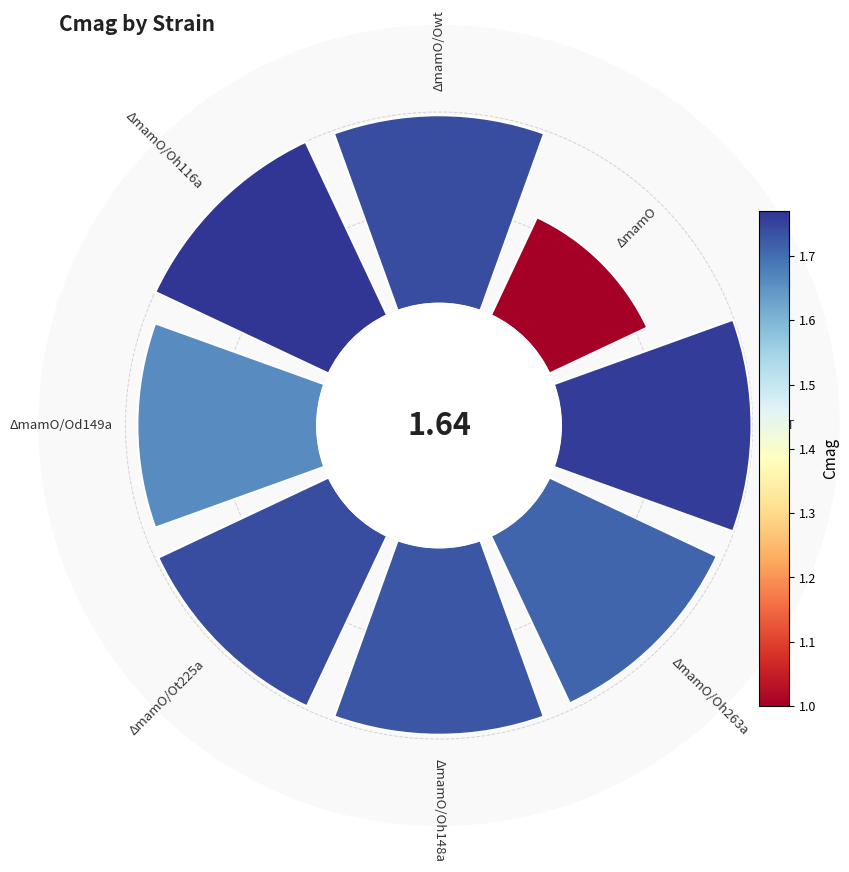

Which has a higher value, ΔmamO/Owt or ΔmamO/Ot225a?

ΔmamO/Owt